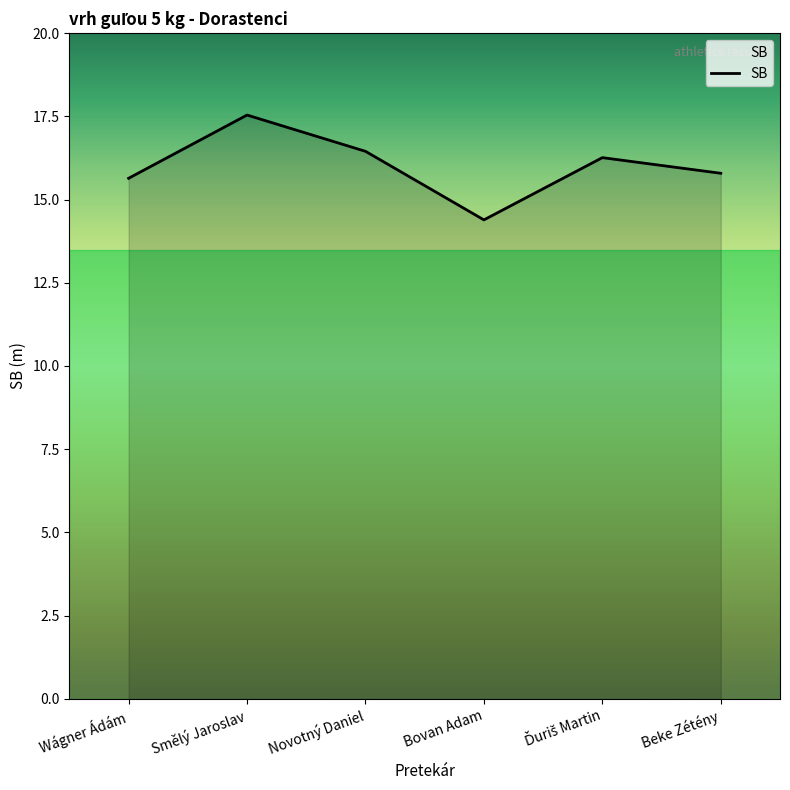

At which category does the data reach its first local valley?

Bovan Adam